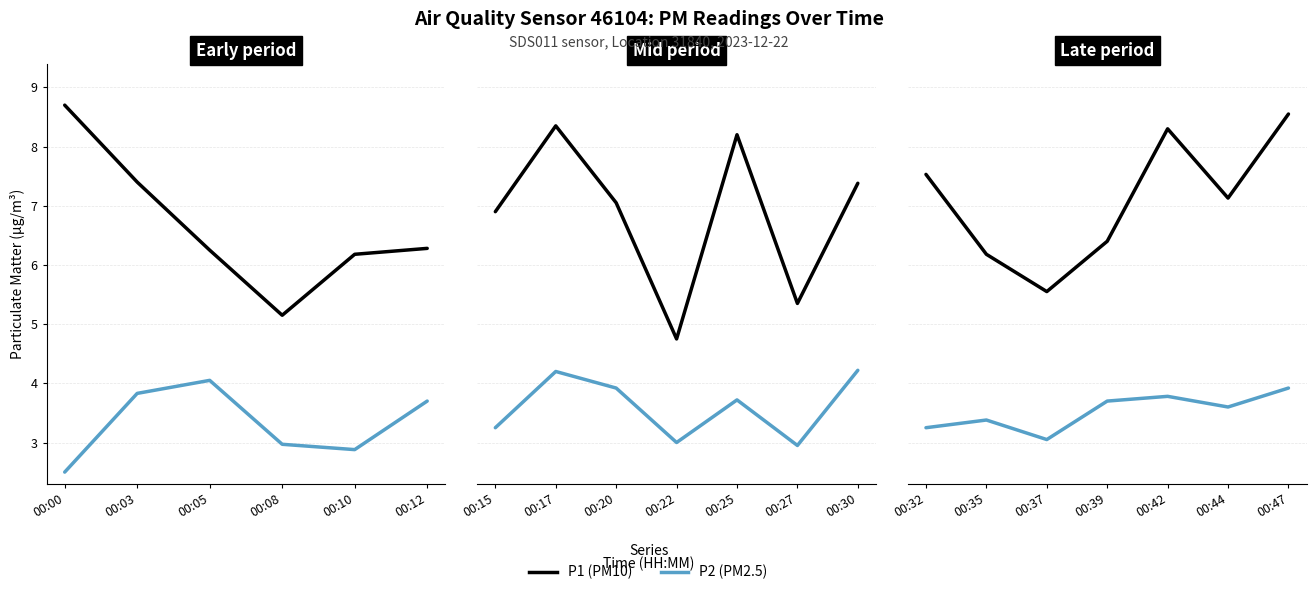

How many data points does each series have?

7